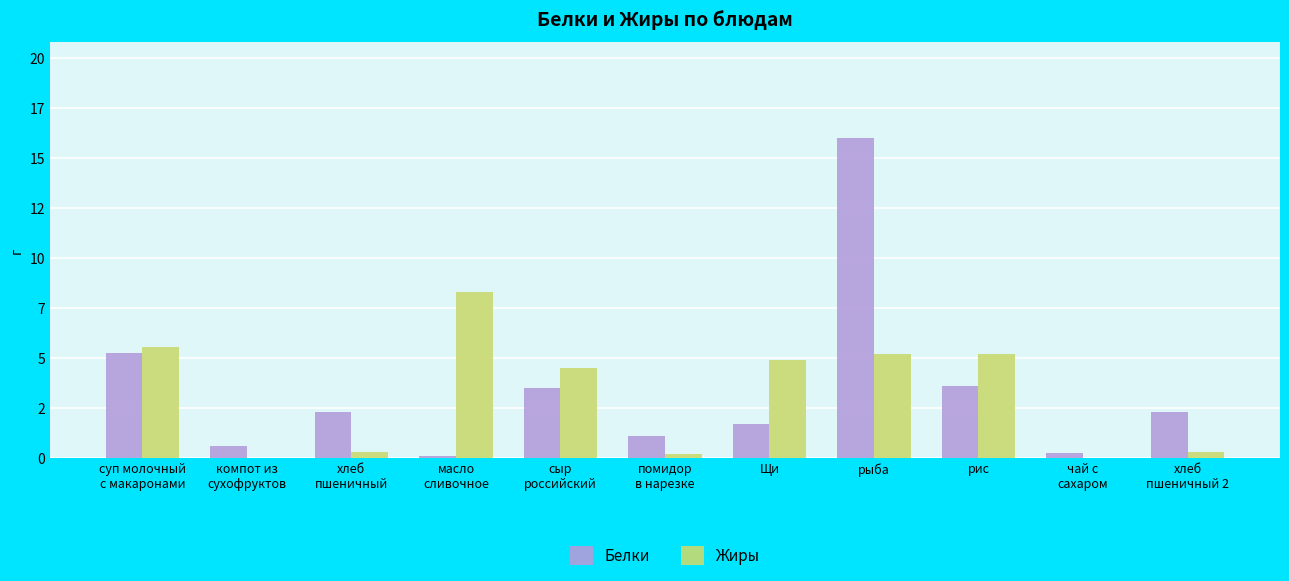

What is the value of the Белки bar at the 1st from the left?

5.3